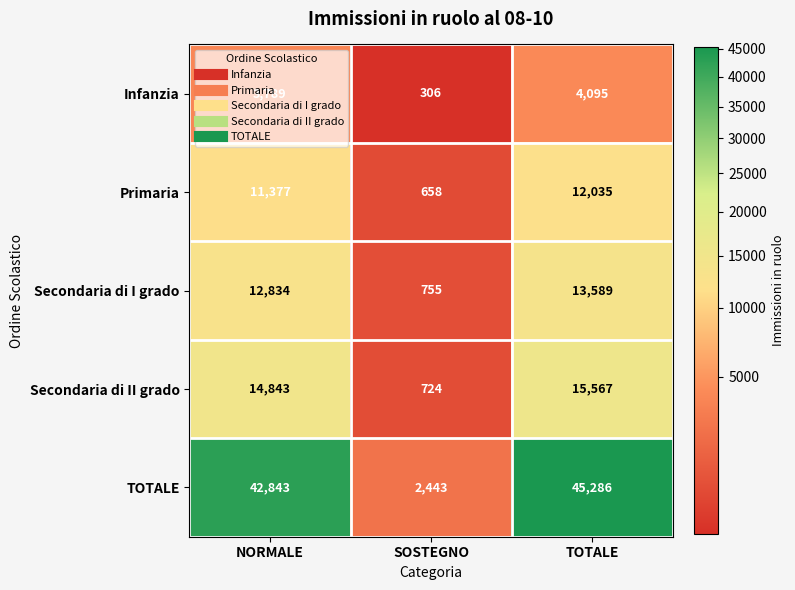

Which series changed the most between SOSTEGNO and TOTALE?

TOTALE